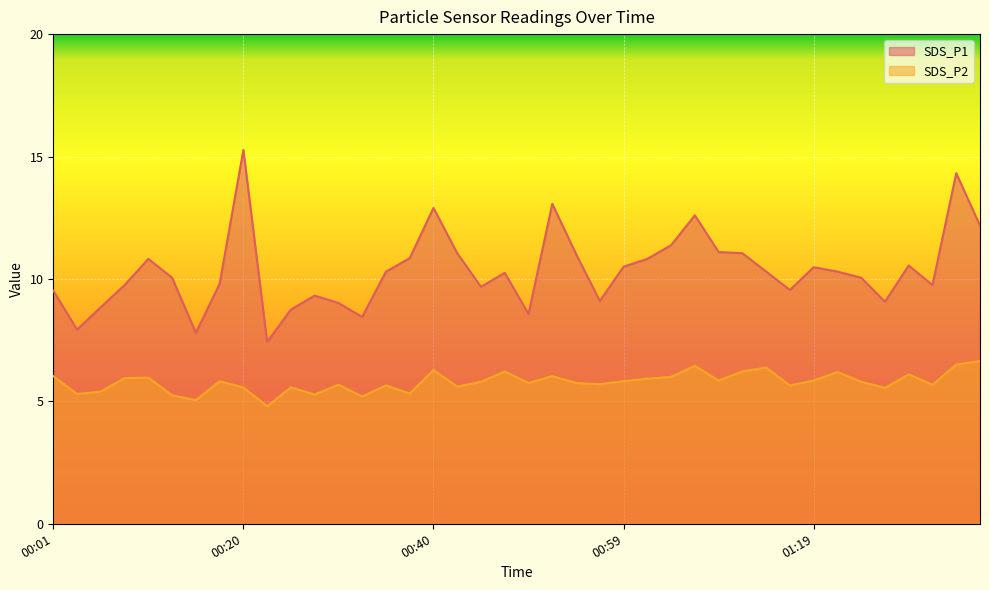

Rank the categories by SDS_P1 value from highest to lowest.

00:20, 01:34, 00:52, 00:40, 01:07, 01:36, 01:04, 01:09, 00:42, 01:11, 00:54, 00:37, 00:11, 01:02, 01:29, 00:59, 01:19, 00:35, 01:14, 01:22, 00:47, 00:13, 01:24, 00:18, 00:08, 01:31, 00:45, 01:16, 00:01, 00:28, 00:57, 01:27, 00:30, 00:06, 00:25, 00:50, 00:33, 00:03, 00:15, 00:23